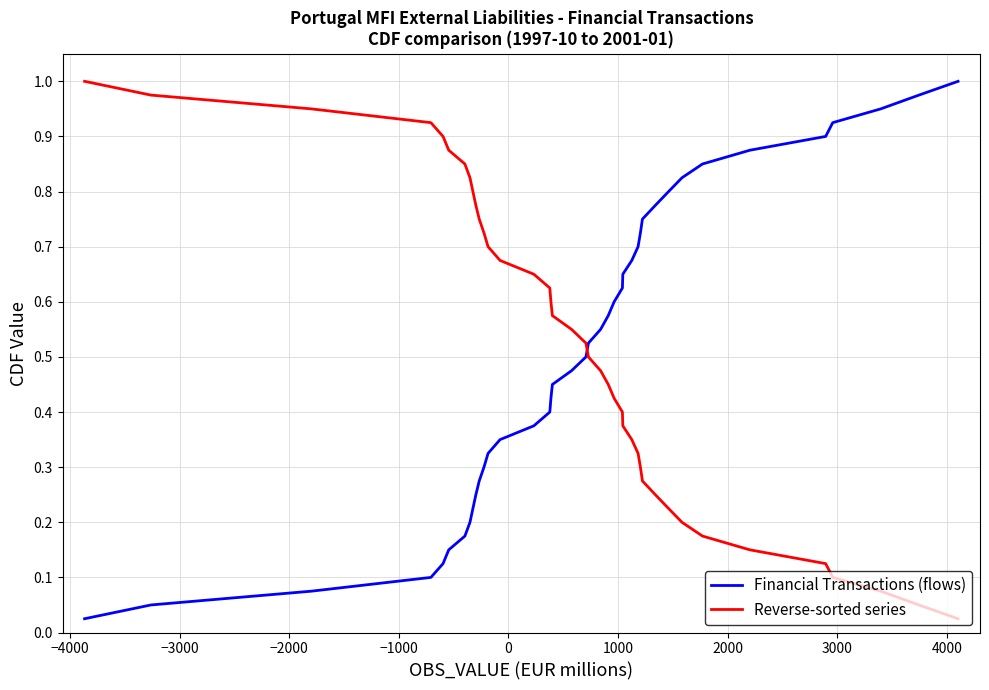

What is the greatest value displayed?

1.0